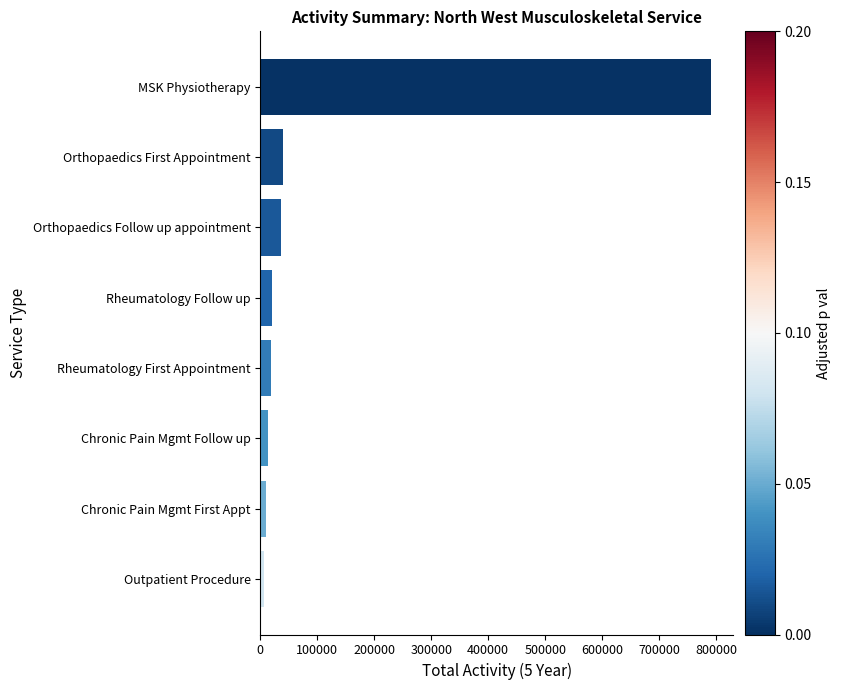

What is the change in value from Rheumatology First Appointment to Orthopaedics Follow up appointment?

+18998